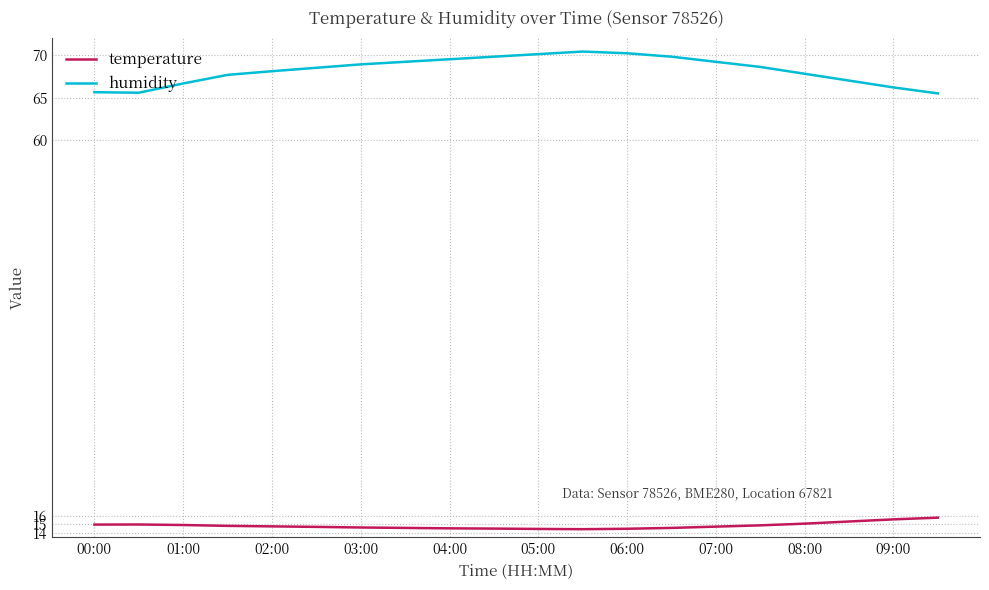

Which series has the largest range (max minus min)?

humidity